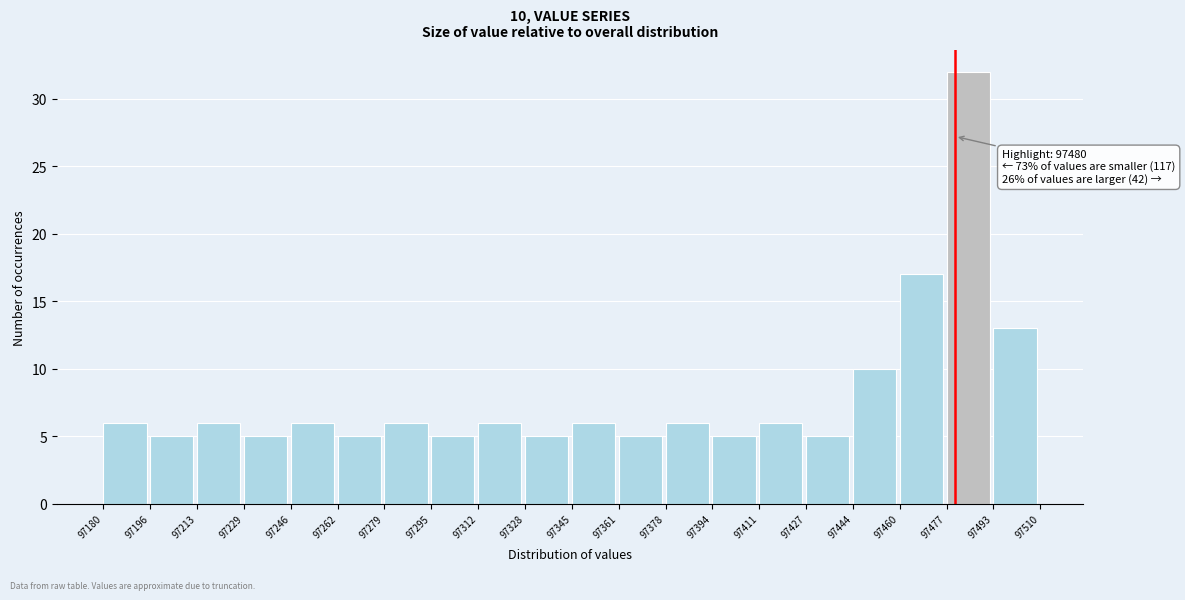

Over which range of the x-axis is the bar tallest?

97477 to 97493